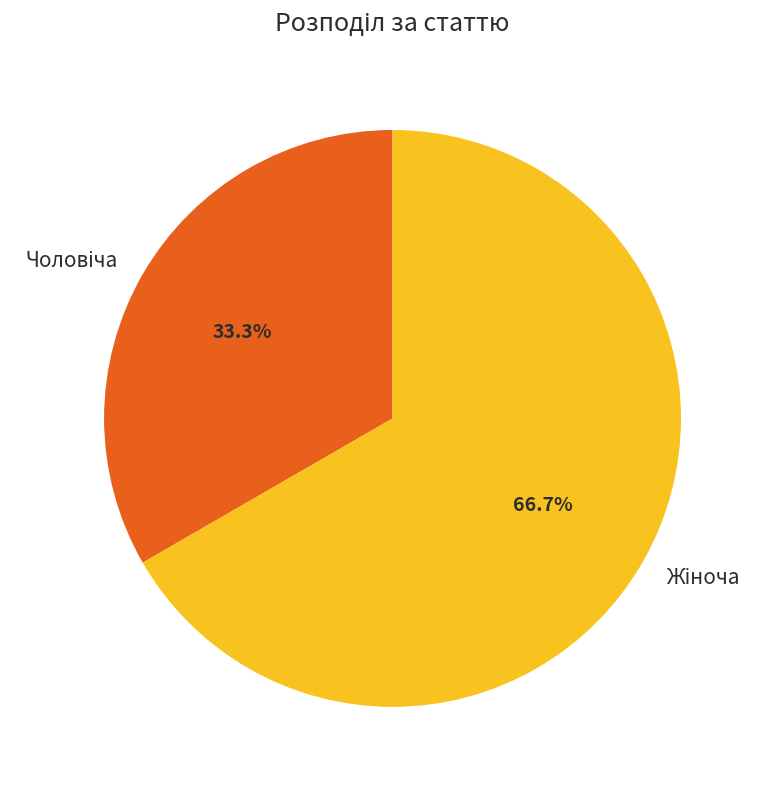

Is there any slice that represents more than half of the pie?

Yes